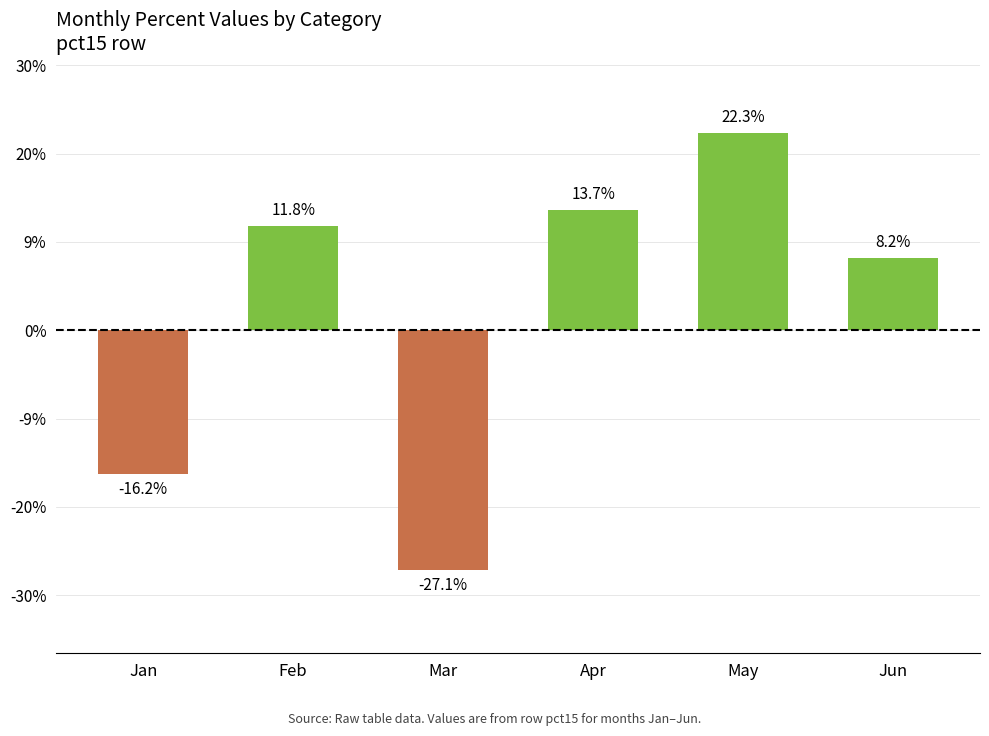

At which category does the chart reach its peak across all series?

May